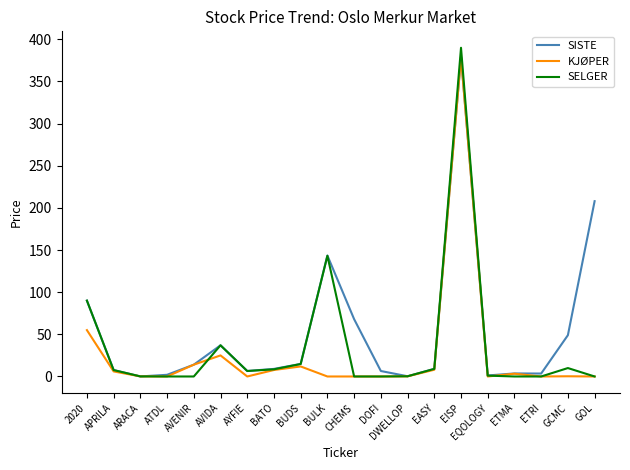

Which series has the widest spread of values?

SELGER